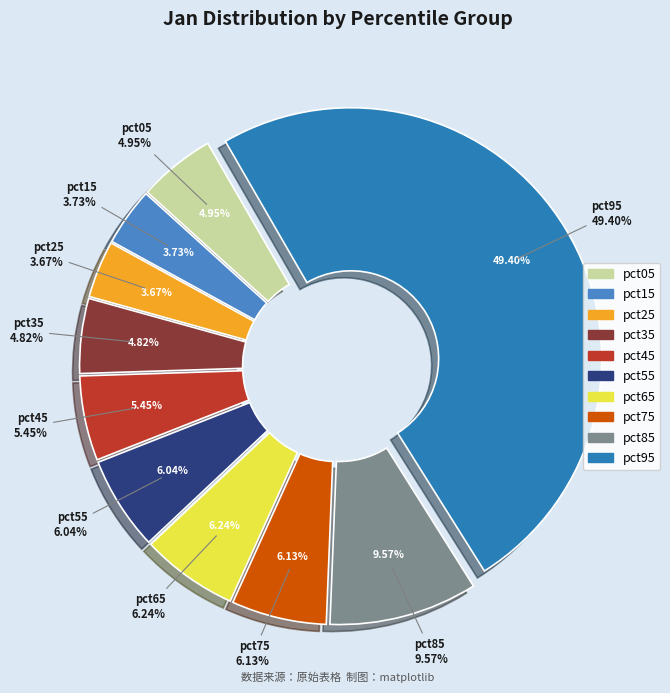

Rank the categories by value from lowest to highest.

pct25, pct15, pct35, pct05, pct45, pct55, pct75, pct65, pct85, pct95